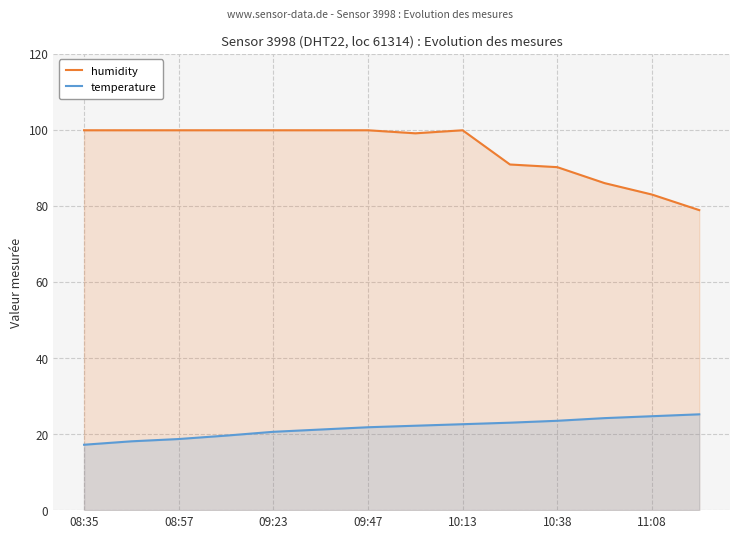

How many data points in temperature are less than 22?

7